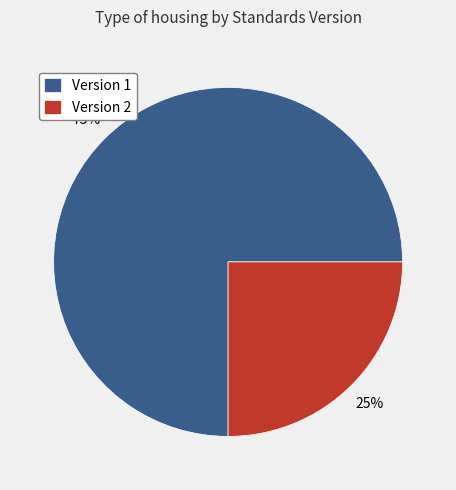

Is it true that Version 2 is 13% of the pie?

False